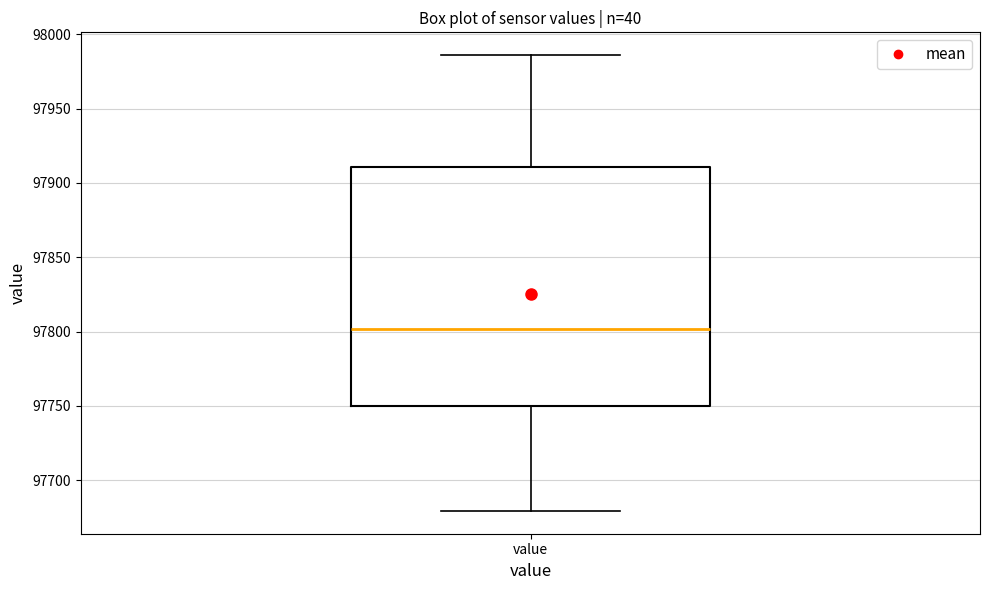

Transcribe this box plot: give where the median line is, the range the box spans, and where the two whiskers end, as read against the y-axis. The values are not printed on the chart, so give them approximately, as read against the axis.

median 97800, box 97750 to 97910, whiskers 97680 to 97985